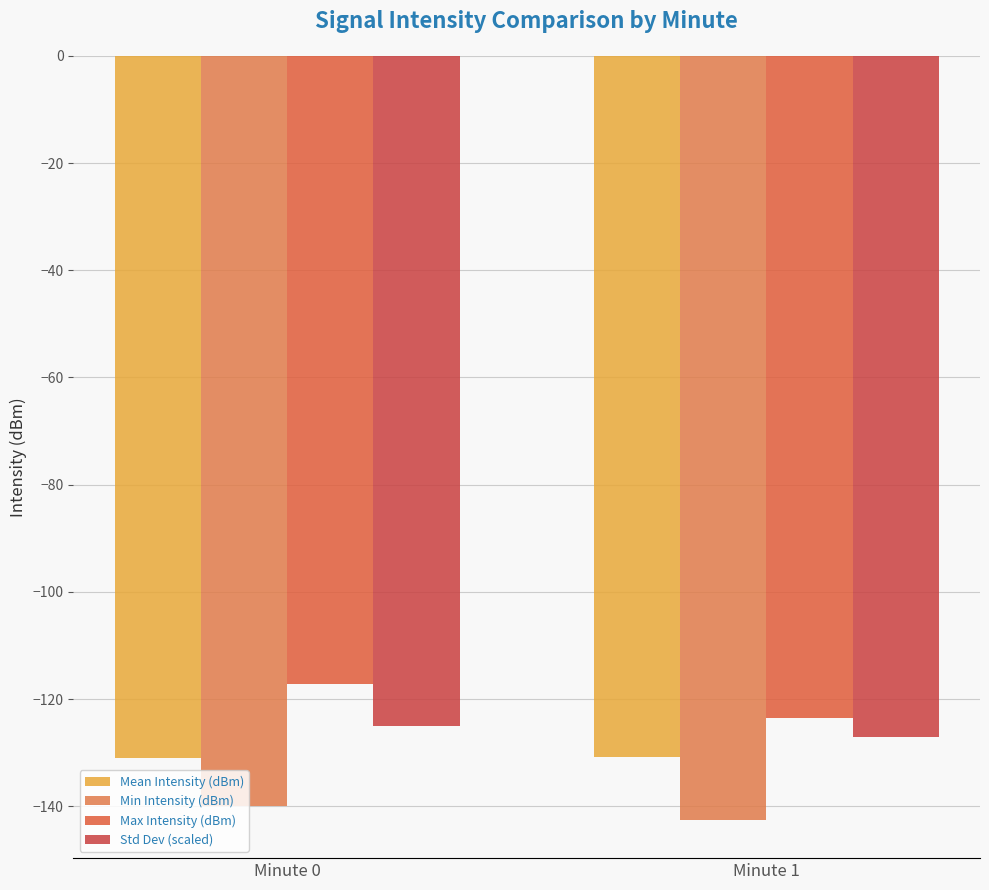

What is the value of the Min Intensity (dBm) bar at the 1st from the left?

-139.9